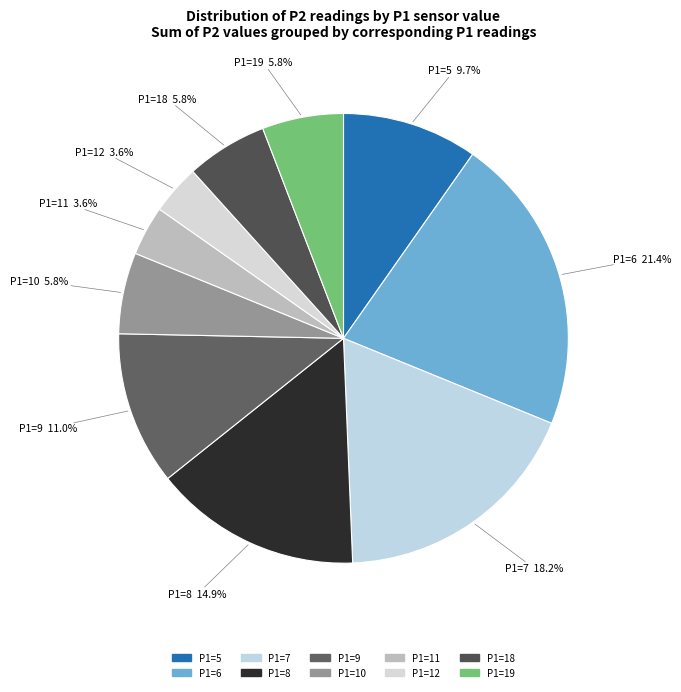

Count the number of slices in the pie.

10